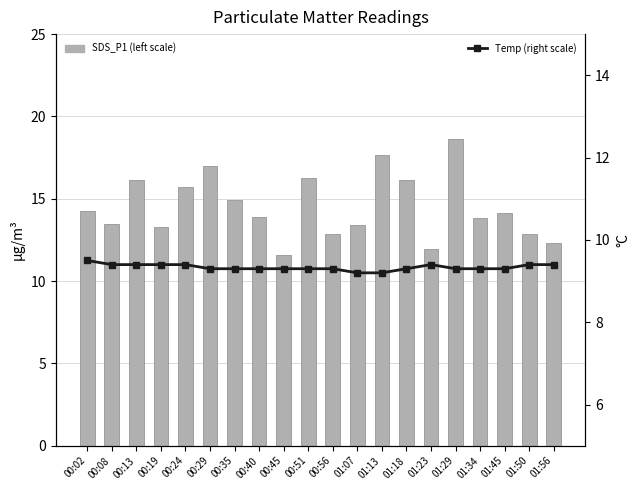

Is it true that Temp (right scale) equals 13.9 at 00:08?

False